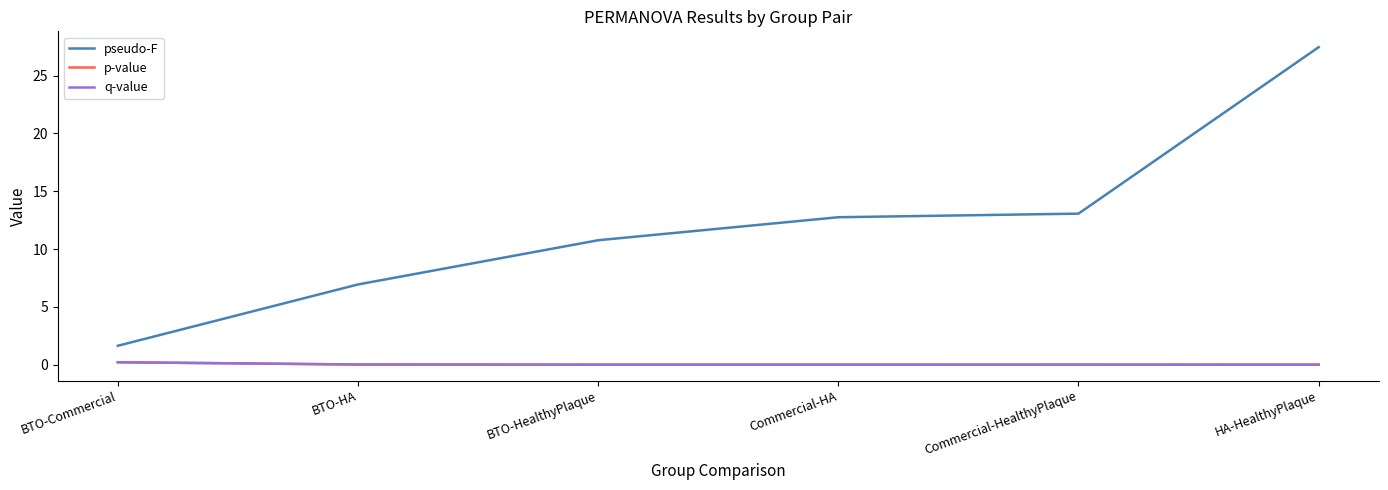

What is the maximum value shown in the chart?

27.4